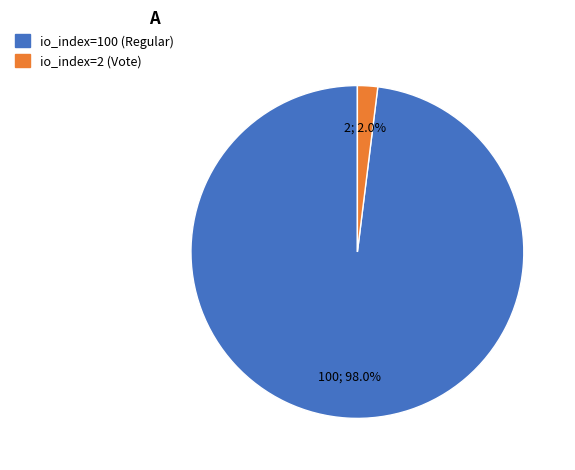

What percentage is NOT represented by io_index=100 (Regular)?

2.0%